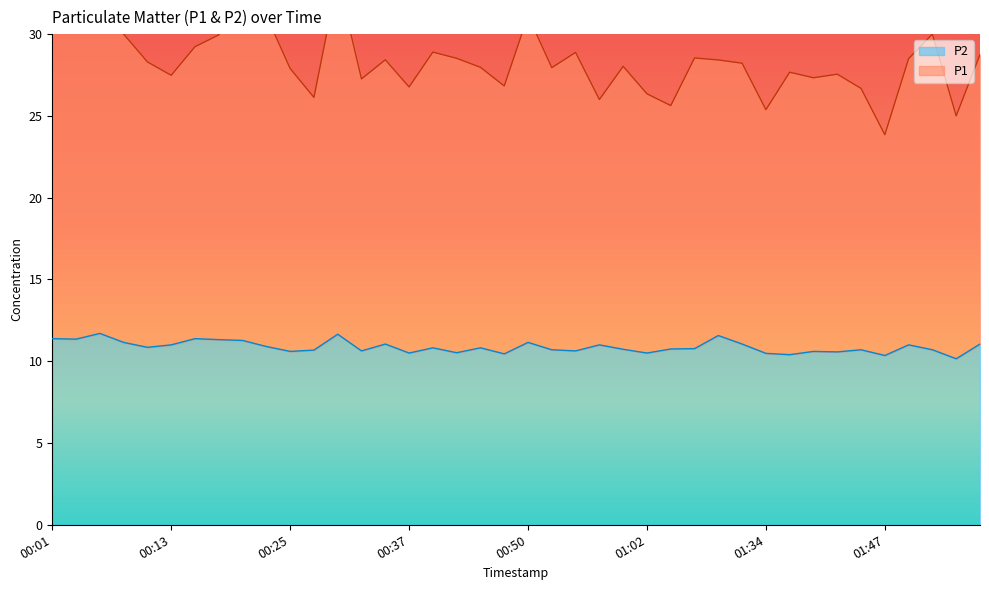

Where is the first local minimum for P1?

00:13